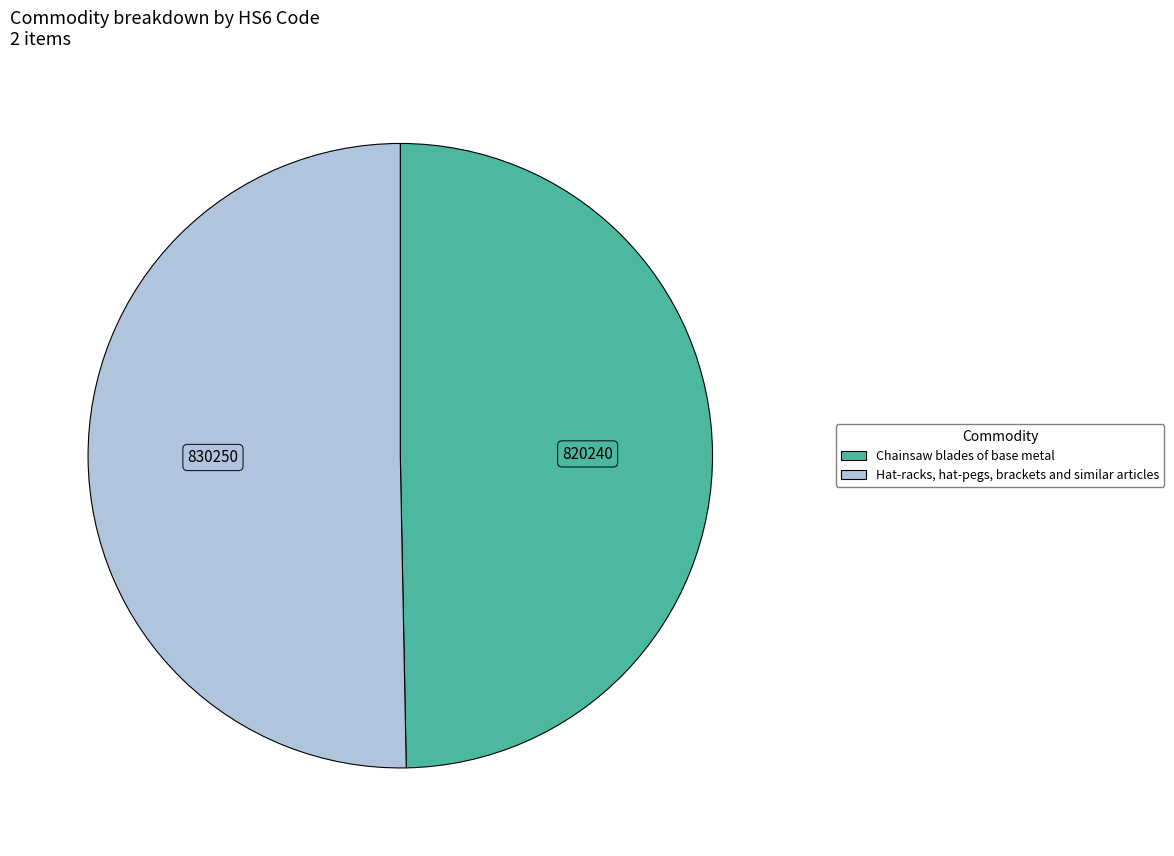

Which slice is the smallest?

Chainsaw blades of base metal